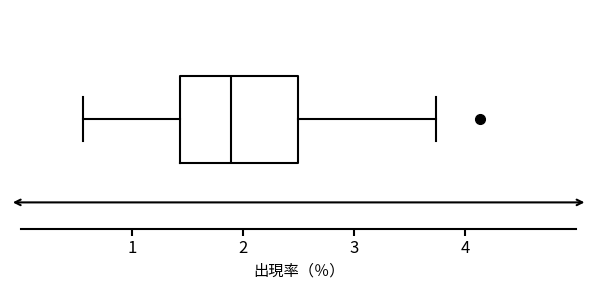

Read this box plot against the x-axis: the position of the median line, the range covered by the box, and the ends of both whiskers. The values are not printed on the chart, so give them approximately, as read against the axis.

median 1.9, box 1.4 to 2.5, whiskers 0.6 to 3.7